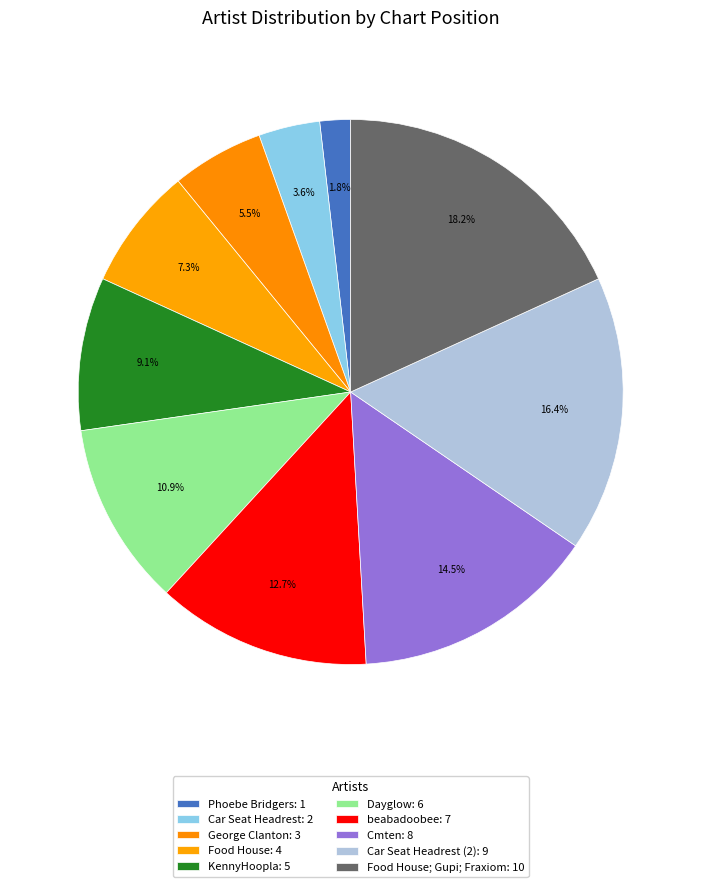

How many slices are in this pie chart?

10